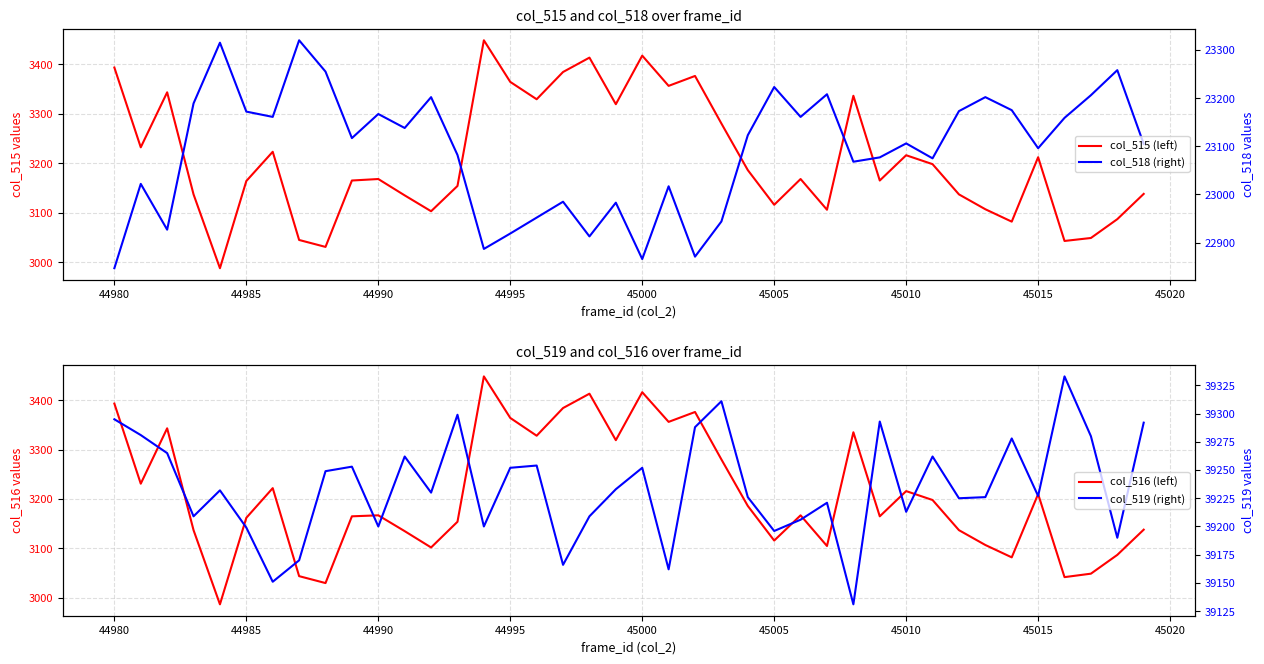

True or false: col_516 (left) and col_518 (right) intersect in this chart.

False